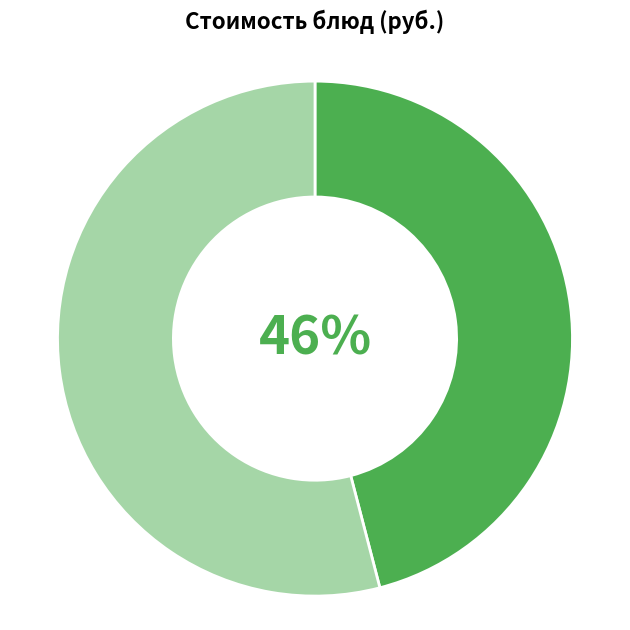

How many slices are in this pie chart?

2